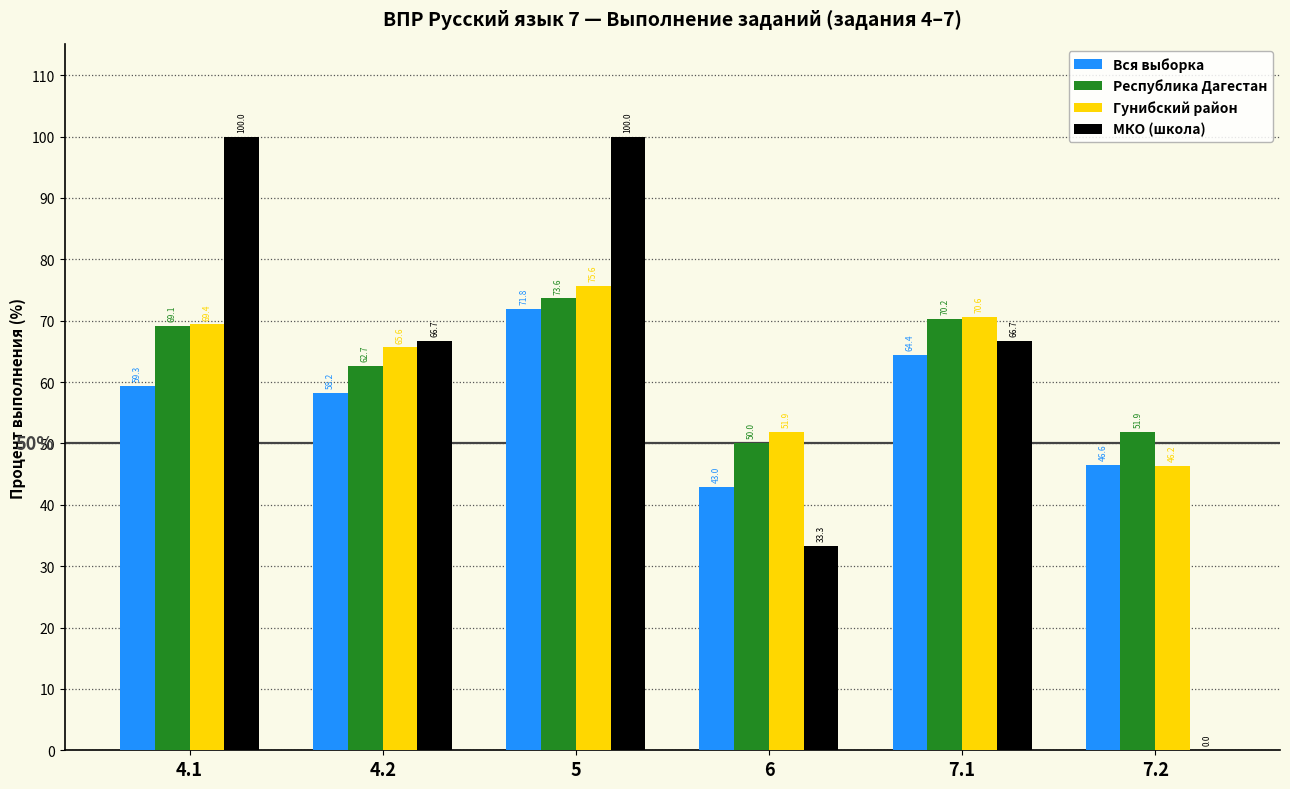

What is the sum of the Республика Дагестан values at 5 and 4.2?

136.3